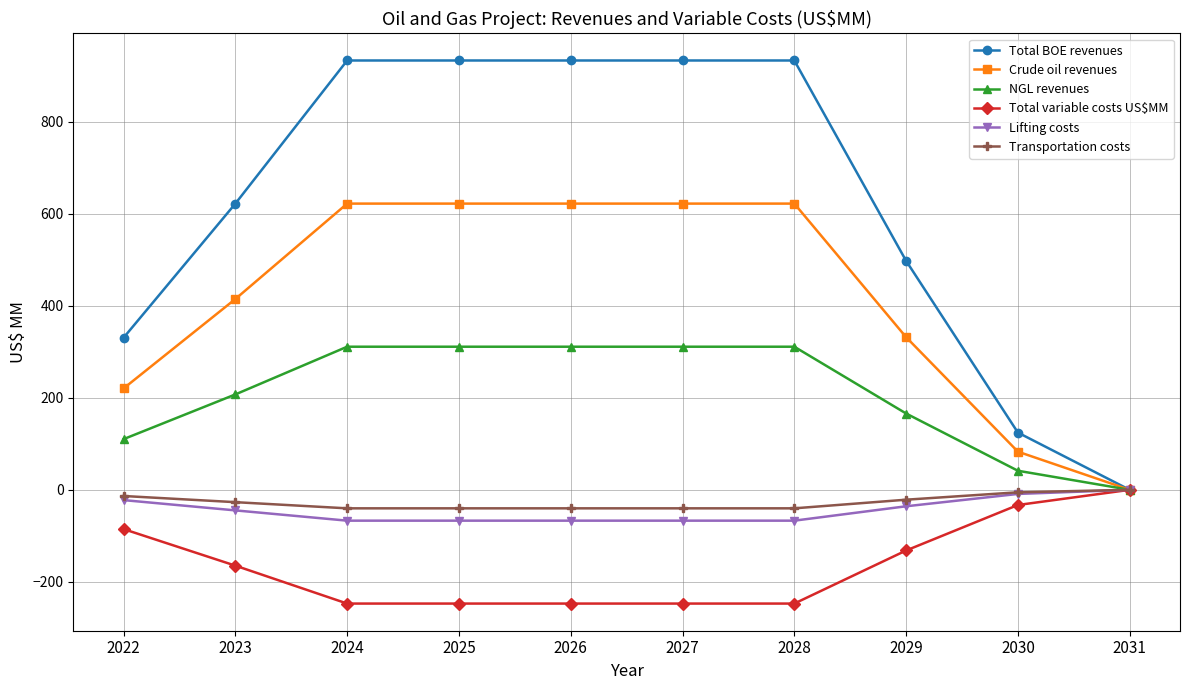

The value of Total variable costs US$MM at 2024 is -61.1. True or false?

False